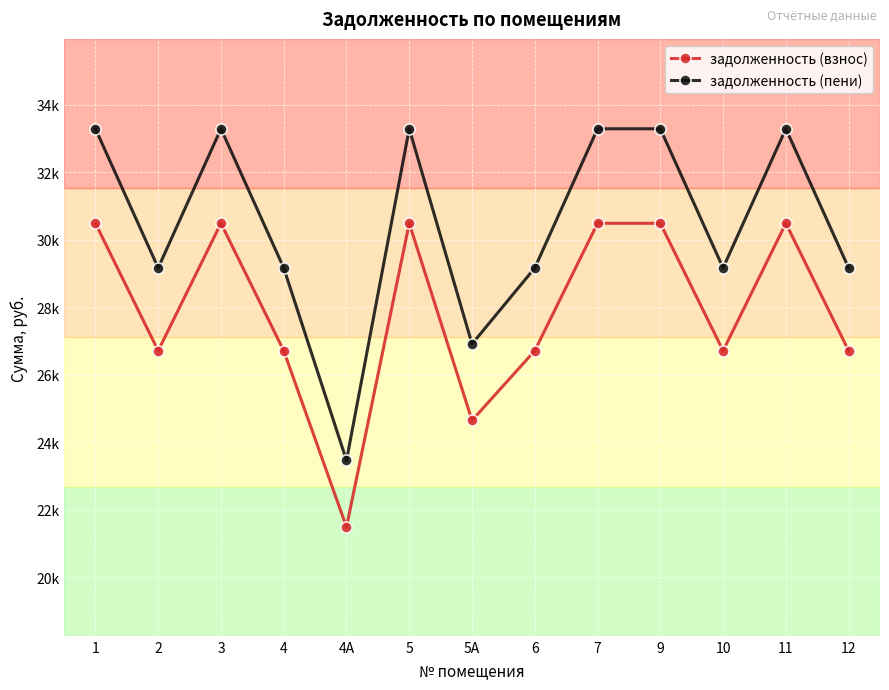

Reading left to right, what are all the values shown in this chart?

задолженность (взнос): 1=30481.9	2=26707.0	3=30481.9	4=26707.0	4А=21485.5	5=30481.9	5А=24643.1	6=26707.0	7=30481.9	9=30481.9	10=26707.0	11=30481.9	12=26707.0
задолженность (пени): 1=33281.3	2=29159.6	3=33281.3	4=29159.6	4А=23458.7	5=33281.3	5А=26906.2	6=29159.6	7=33281.3	9=33281.3	10=29159.6	11=33281.3	12=29159.6